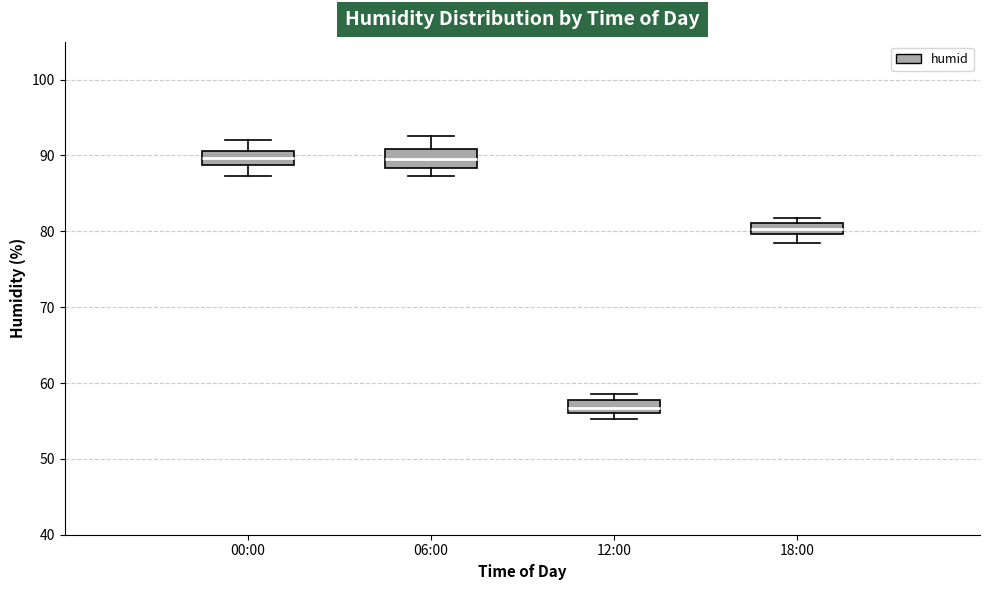

Where is the lower edge of the box for 12:00 on the y-axis? The values are not printed on the chart, so give them approximately, as read against the axis.

56